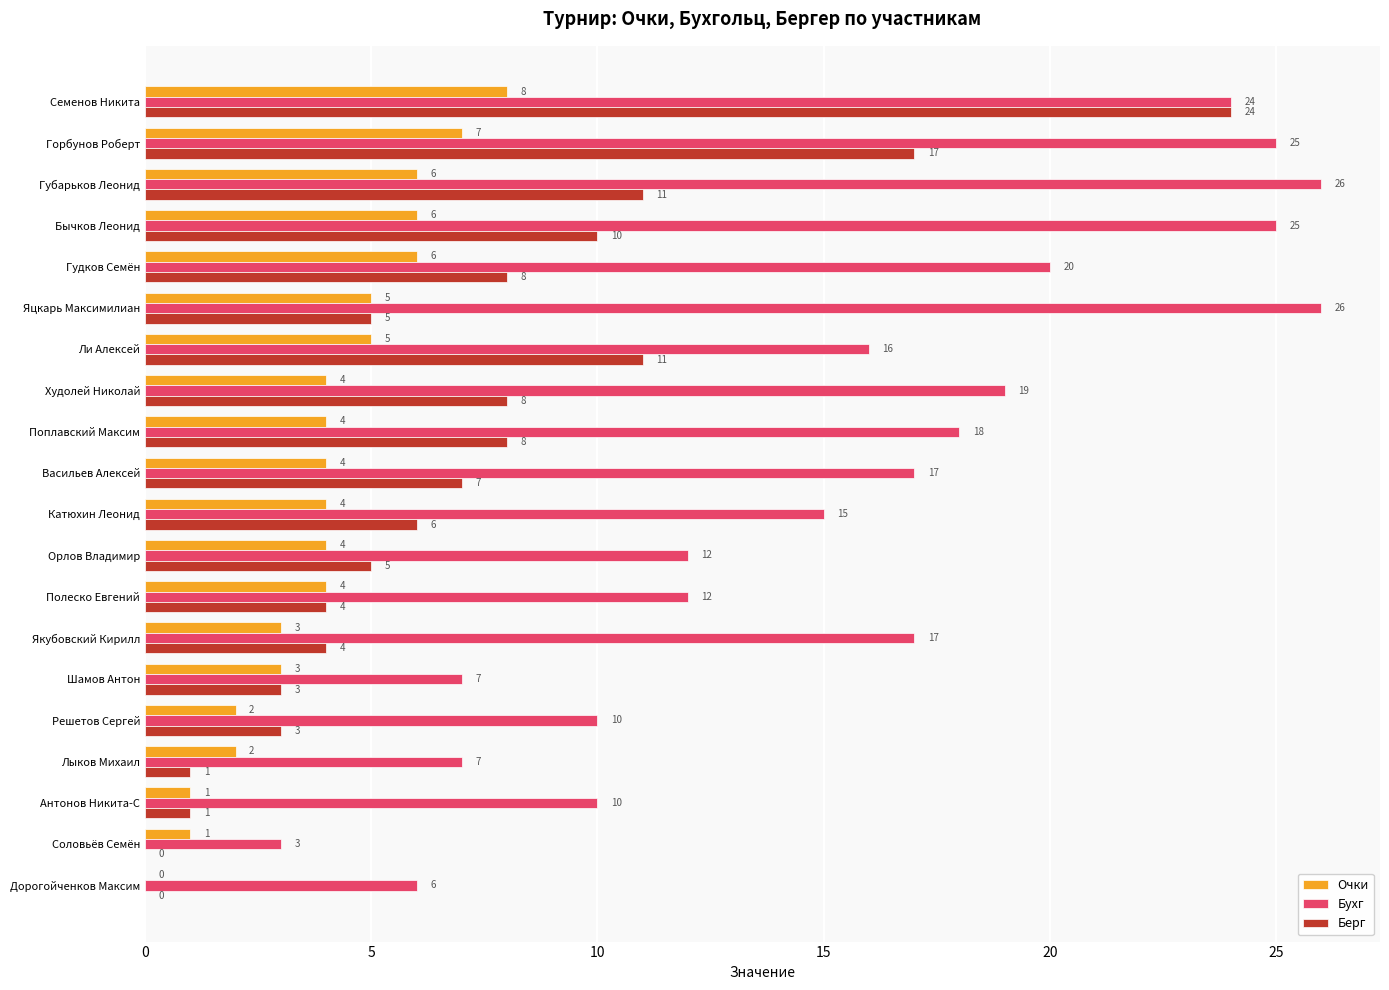

Is it true that Очки equals 2 at Лыков Михаил?

True